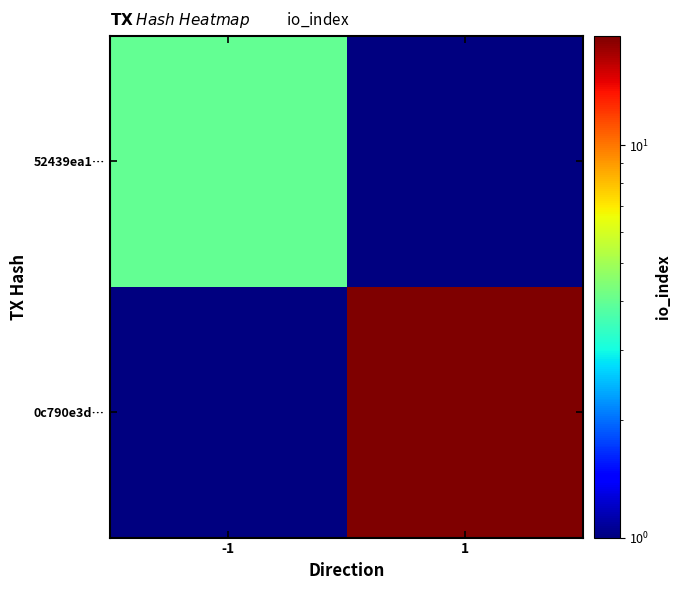

Reading left to right, transcribe all the data shown in this chart.

52439ea1…: -1=4.0	1=0.1
0c790e3d…: -1=0.1	1=19.0